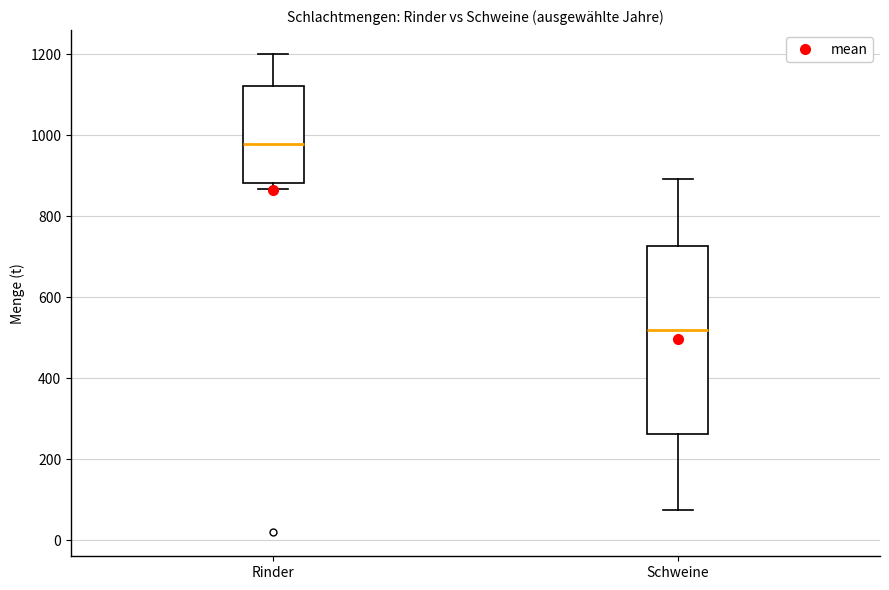

Reading left to right, transcribe this box plot: for each box, give where its median line is, the range the box spans, and where its two whiskers end, as read against the y-axis. The values are not printed on the chart, so give them approximately, as read against the axis.

Rinder: median 980, box 880 to 1120, whiskers 860 to 1200
Schweine: median 520, box 260 to 720, whiskers 80 to 900